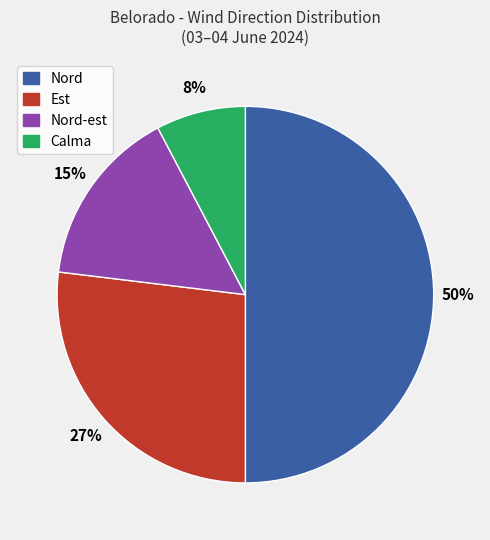

To the nearest percent, what is the average slice percentage?

25%